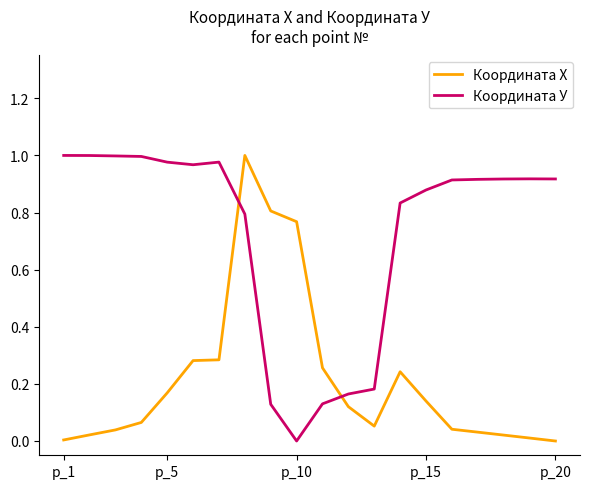

Rank the series by their average value, from lowest to highest.

Координата Х, Координата У